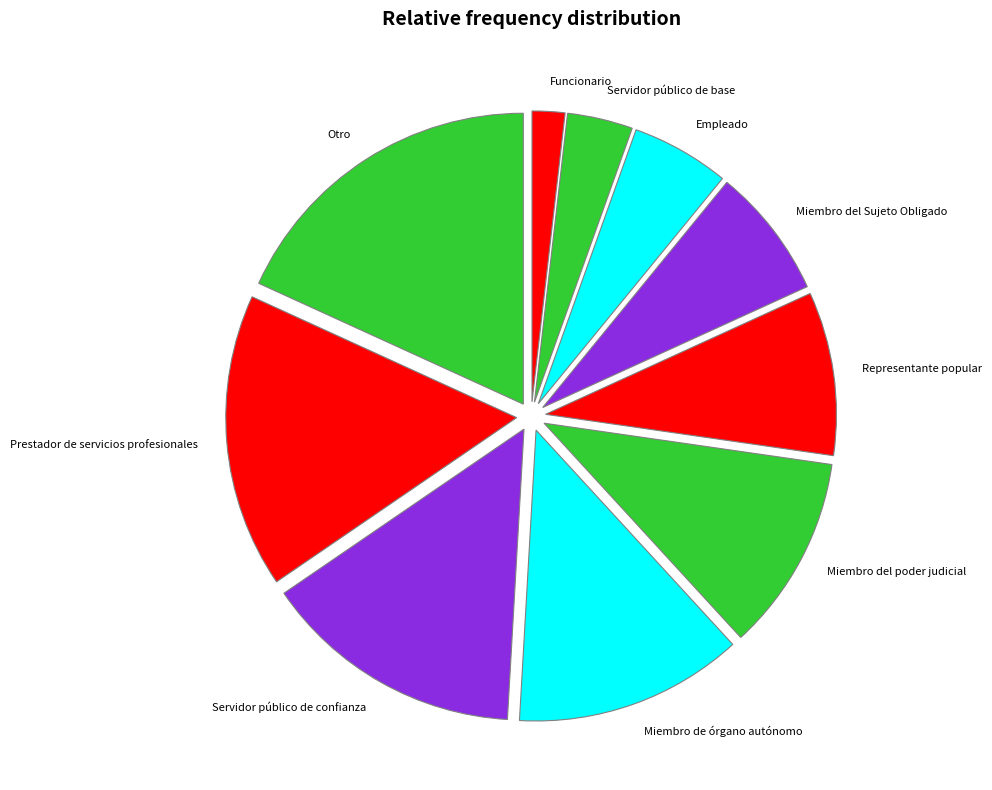

True or false: Miembro de órgano autónomo accounts for 21% of the total.

False